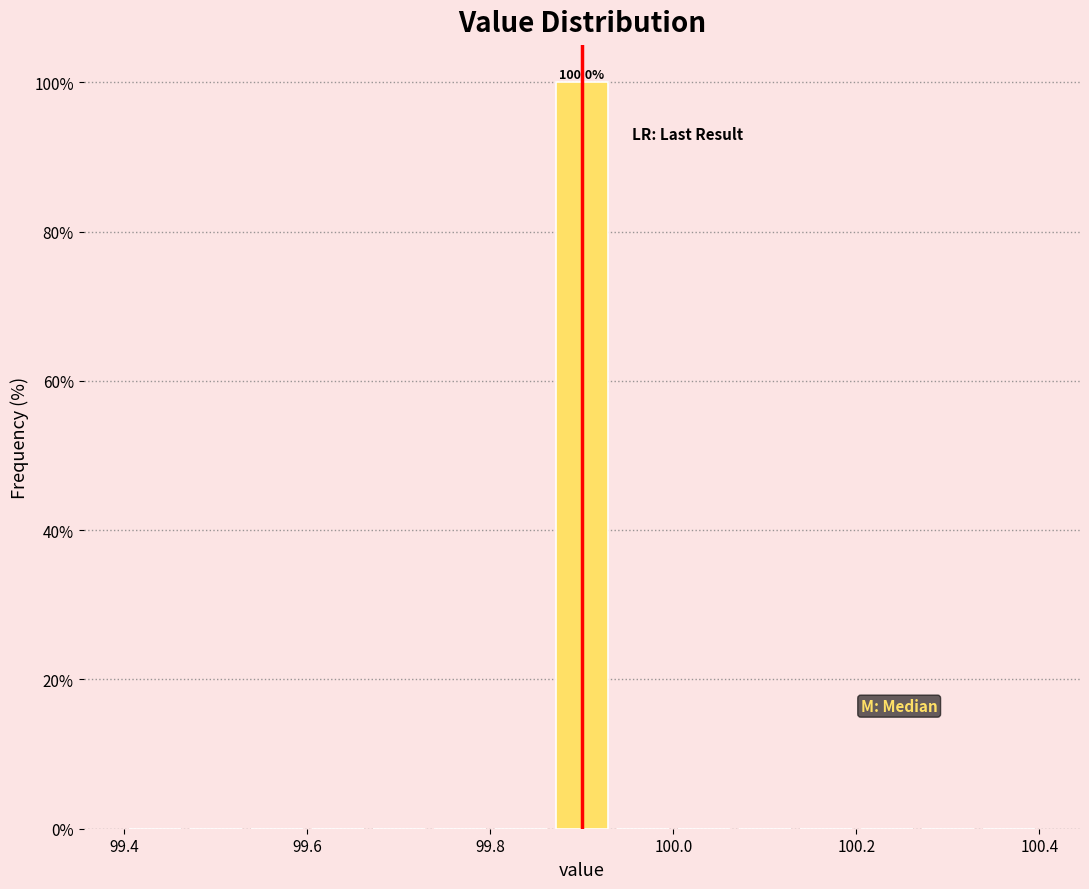

Read against the x-axis, roughly where is the centre of the tallest bar?

99.90